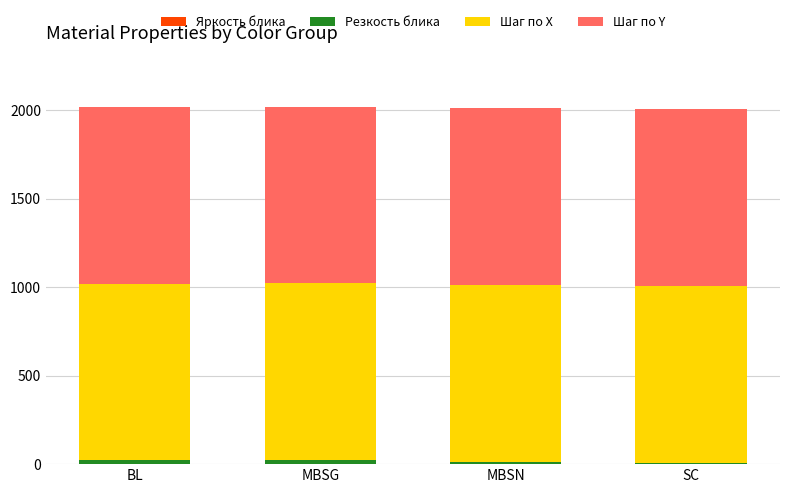

What is the approximate value of Резкость блика at BL?

20.5